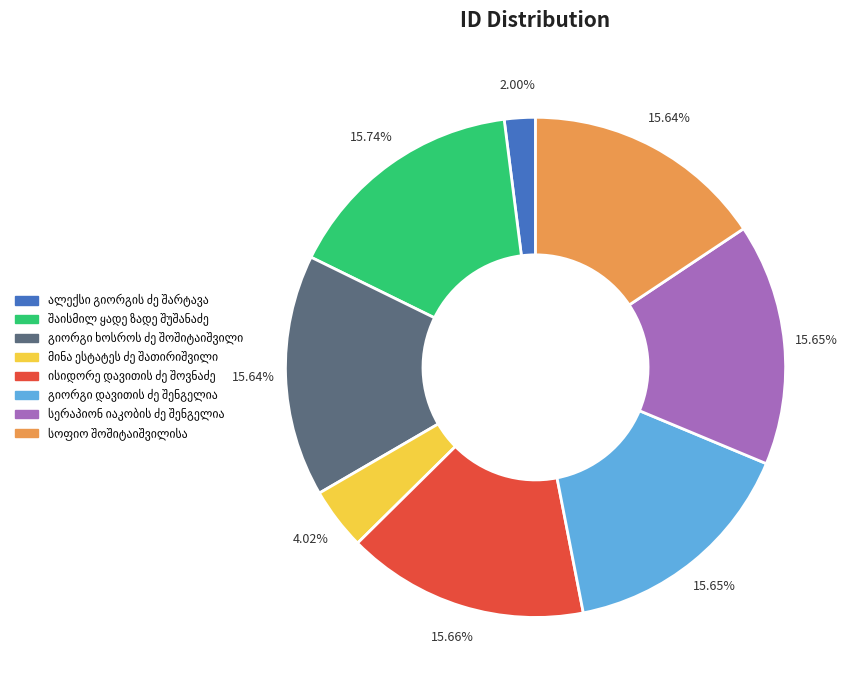

Is there any slice that represents more than half of the pie?

No